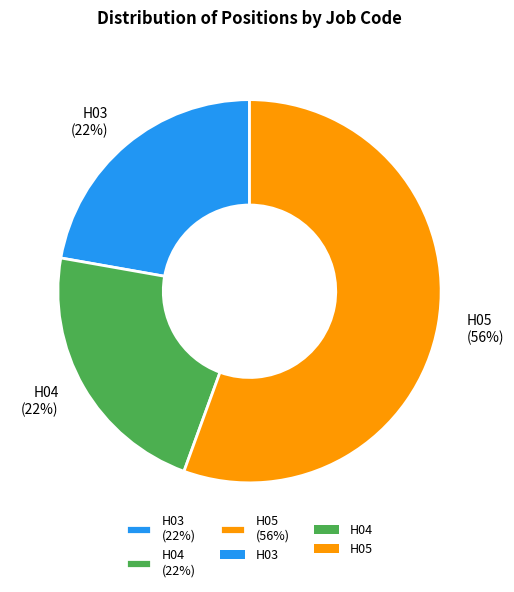

Is the sum of H03 and H05 greater than half?

Yes